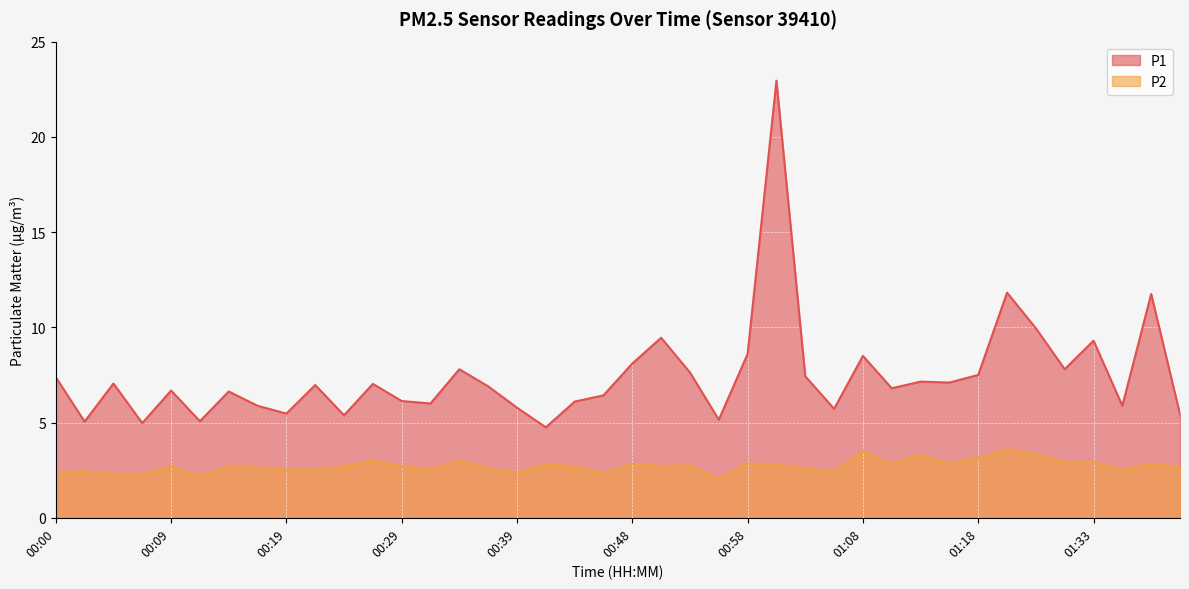

Reading left to right, extract all data points from this chart.

P1: 00:00=7.4	00:02=5.0	00:05=7.0	00:07=5.0	00:09=6.7	00:12=5.1	00:14=6.6	00:17=5.9	00:19=5.5	00:22=7.0	00:24=5.4	00:26=7.0	00:29=6.1	00:31=6.0	00:34=7.8	00:36=6.9	00:39=5.8	00:41=4.8	00:44=6.1	00:46=6.4	00:48=8.1	00:51=9.4	00:53=7.6	00:56=5.2	00:58=8.6	01:01=22.9	01:03=7.4	01:05=5.7	01:08=8.5	01:10=6.8	01:13=7.2	01:15=7.1	01:18=7.5	01:20=11.8	01:28=9.9	01:31=7.8	01:33=9.3	01:36=5.9	01:38=11.8	01:40=5.4
P2: 00:00=2.4	00:02=2.5	00:05=2.3	00:07=2.3	00:09=2.7	00:12=2.2	00:14=2.7	00:17=2.6	00:19=2.5	00:22=2.5	00:24=2.7	00:26=3.0	00:29=2.7	00:31=2.5	00:34=3.0	00:36=2.6	00:39=2.4	00:41=2.8	00:44=2.7	00:46=2.3	00:48=2.8	00:51=2.7	00:53=2.8	00:56=2.0	00:58=2.9	01:01=2.8	01:03=2.6	01:05=2.4	01:08=3.5	01:10=2.8	01:13=3.3	01:15=2.8	01:18=3.1	01:20=3.6	01:28=3.4	01:31=2.9	01:33=2.9	01:36=2.5	01:38=2.9	01:40=2.6